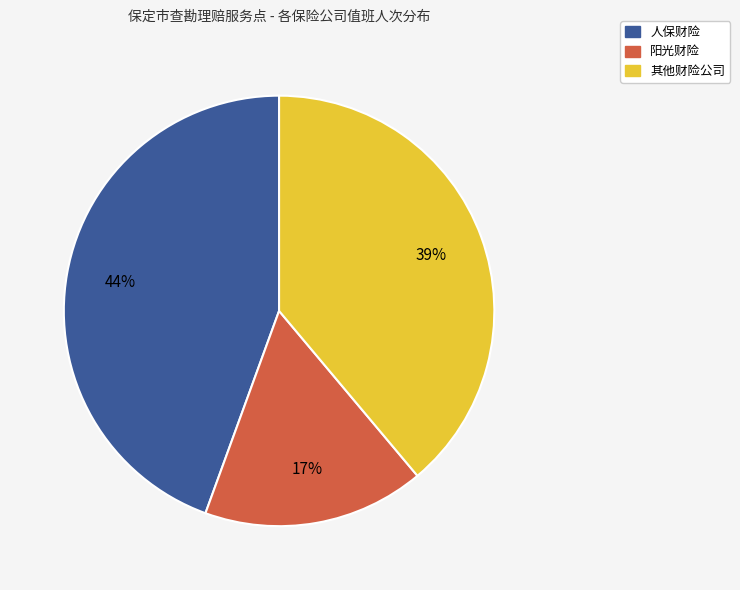

To the nearest percent, what is the average slice percentage?

33%